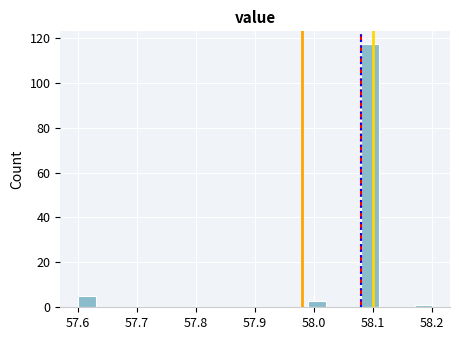

Read against the x-axis, roughly where is the centre of the tallest bar?

58.10